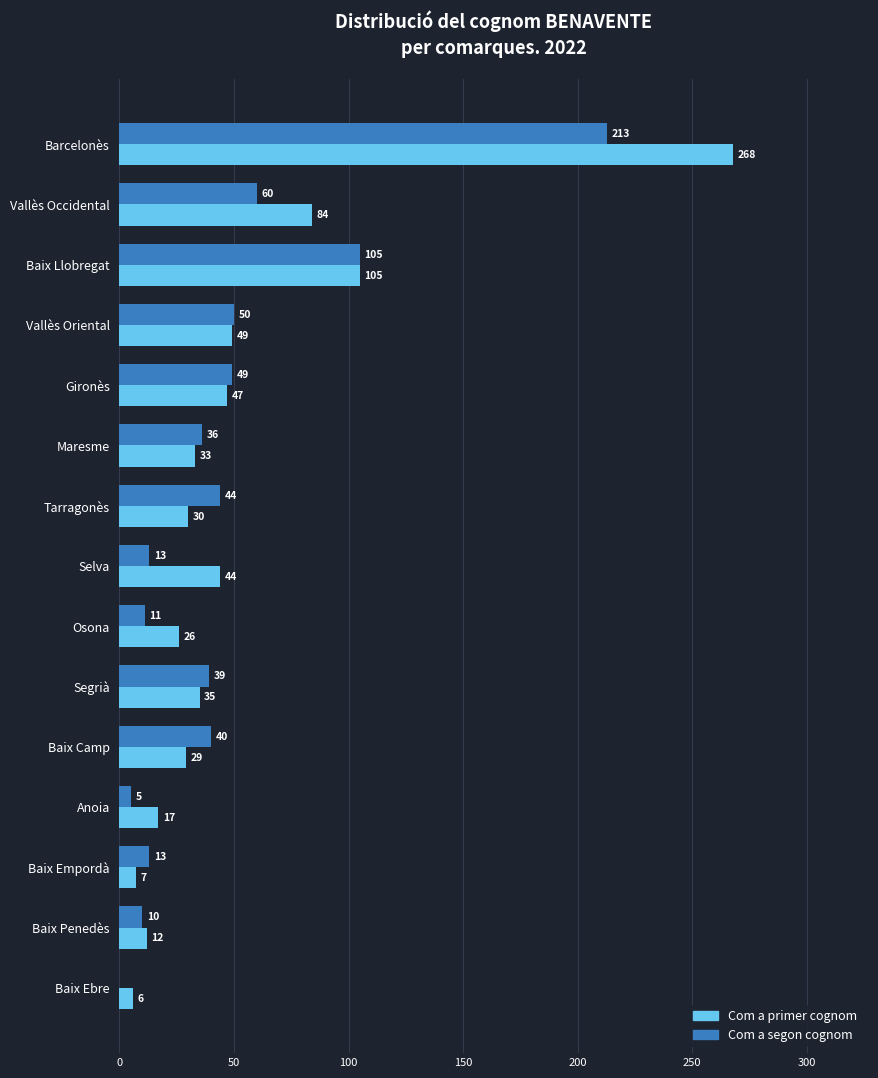

Where is Com a segon cognom nearest to the value 106?

Baix Llobregat